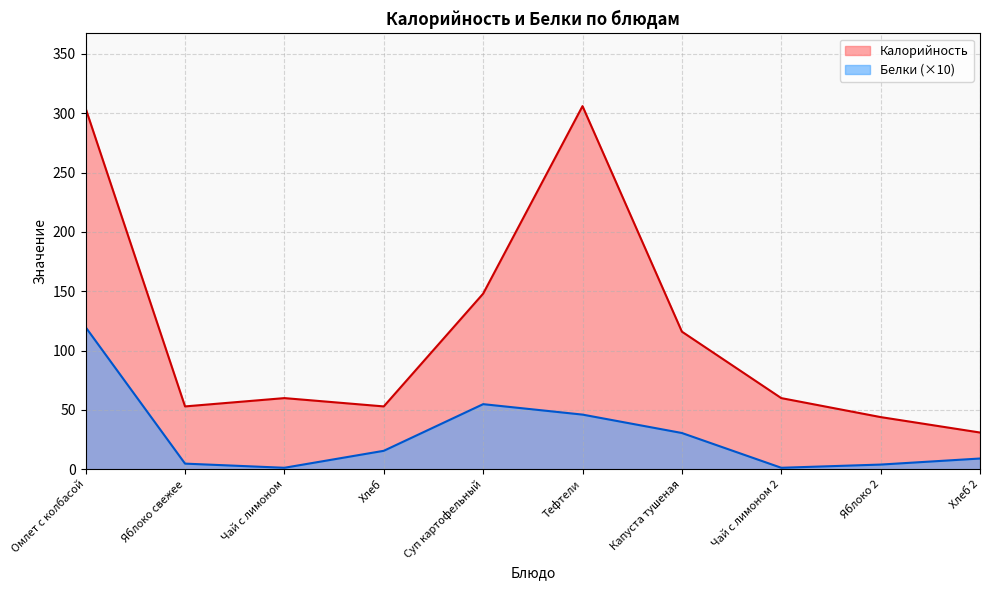

Reading right to left, what are all the values shown in this chart?

Калорийность: Хлеб 2=31.0	Яблоко 2=44.0	Чай с лимоном 2=60.0	Капуста тушеная=116.0	Тефтели=306.0	Суп картофельный=148.0	Хлеб=53.0	Чай с лимоном=60.0	Яблоко свежее=53.0	Омлет с колбасой=304.0
Белки: Хлеб 2=9.1	Яблоко 2=4.0	Чай с лимоном 2=1.3	Капуста тушеная=30.6	Тефтели=46.1	Суп картофельный=54.9	Хлеб=15.6	Чай с лимоном=1.3	Яблоко свежее=4.8	Омлет с колбасой=119.7